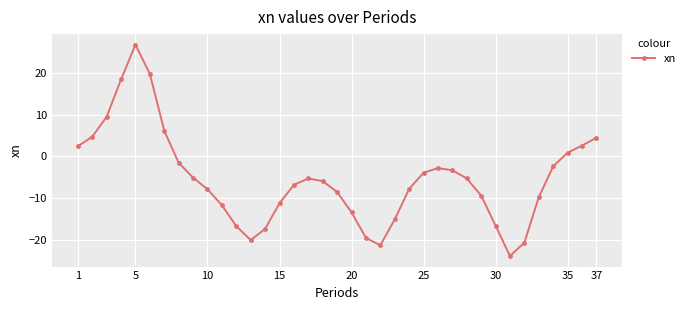

What is the difference between the maximum and minimum values?

50.5